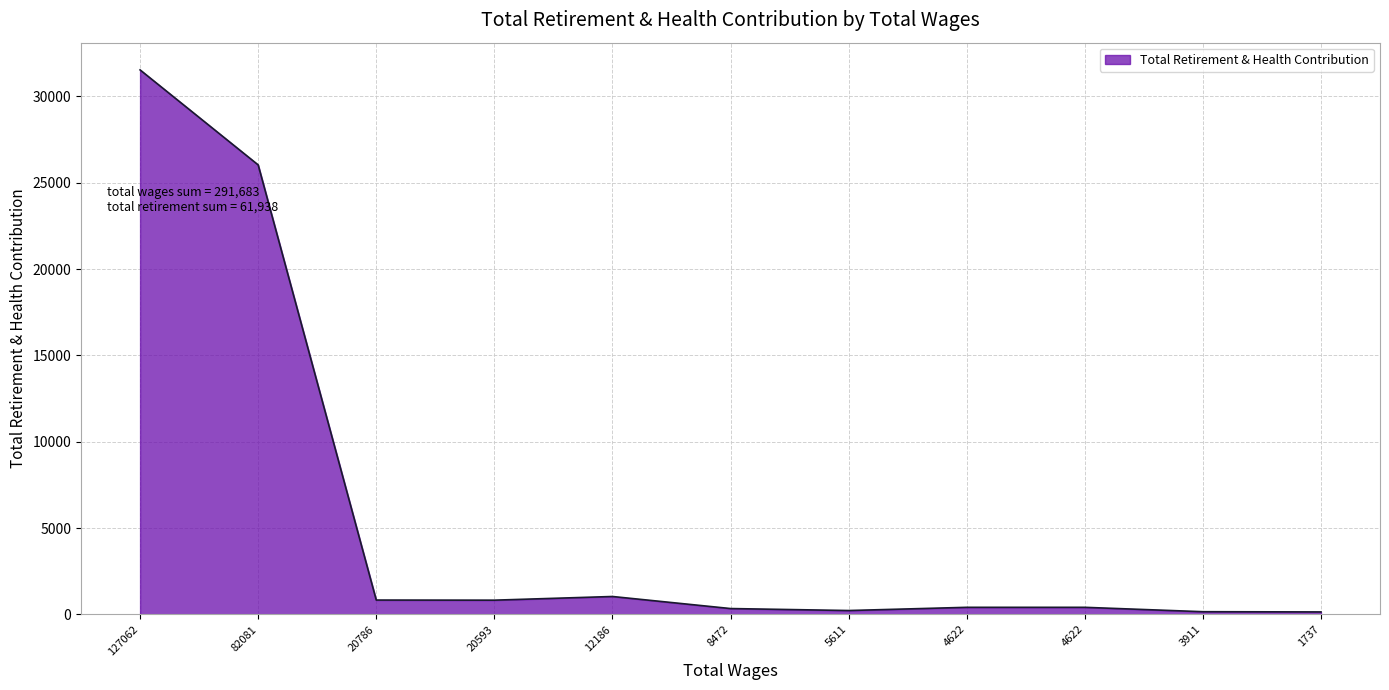

Reading right to left, transcribe all the data shown in this chart.

143	156	410	410	224	339	1037	824	831	26031	31533